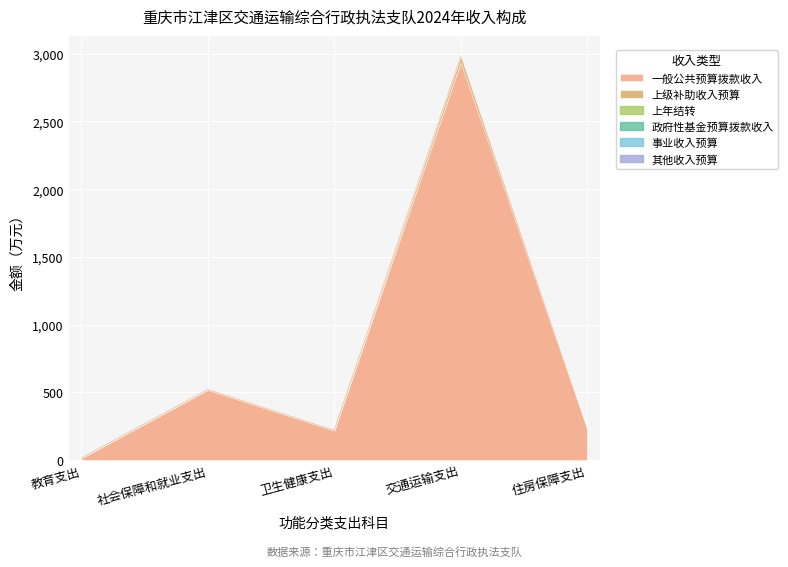

Reading left to right, list all the values displayed in this chart.

一般公共预算拨款收入: 教育支出=15.8	社会保障和就业支出=520.2	卫生健康支出=219.6	交通运输支出=2938.0	住房保障支出=222.8
上级补助收入预算: 教育支出=0.0	社会保障和就业支出=0.0	卫生健康支出=0.0	交通运输支出=44.5	住房保障支出=0.0
上年结转: 教育支出=0.0	社会保障和就业支出=0.0	卫生健康支出=0.0	交通运输支出=0.0	住房保障支出=0.0
政府性基金预算拨款收入: 教育支出=0.0	社会保障和就业支出=0.0	卫生健康支出=0.0	交通运输支出=0.0	住房保障支出=0.0
事业收入预算: 教育支出=0.0	社会保障和就业支出=0.0	卫生健康支出=0.0	交通运输支出=0.0	住房保障支出=0.0
其他收入预算: 教育支出=0.0	社会保障和就业支出=0.0	卫生健康支出=0.0	交通运输支出=0.0	住房保障支出=0.0